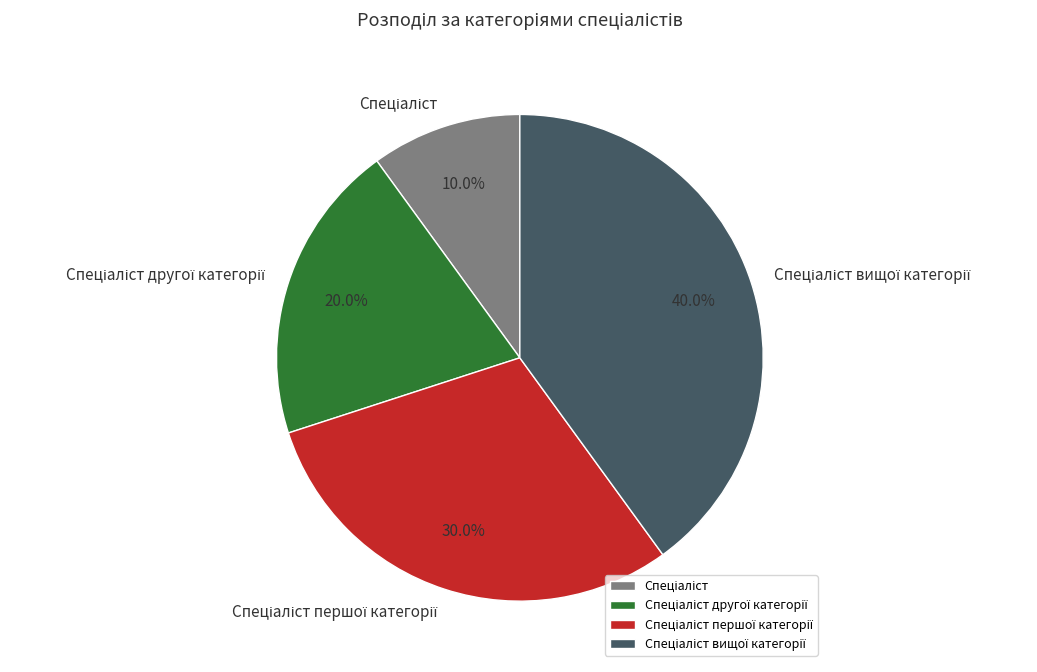

Is there any slice that represents more than half of the pie?

No